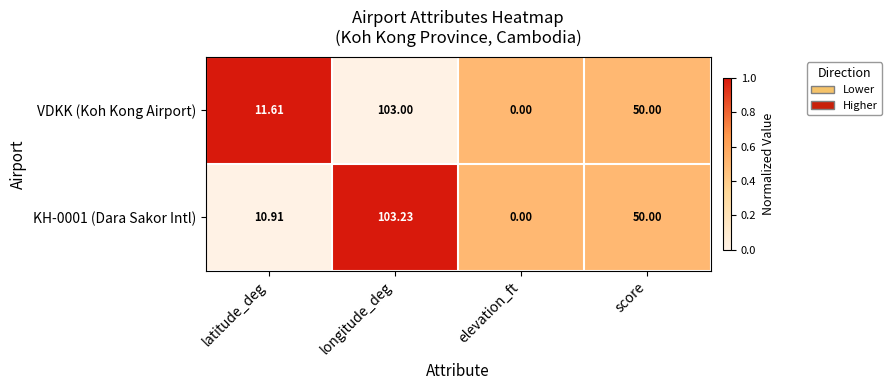

Is the value of KH-0001 (Dara Sakor Intl) at longitude_deg greater than the value of VDKK (Koh Kong Airport) at longitude_deg?

Yes